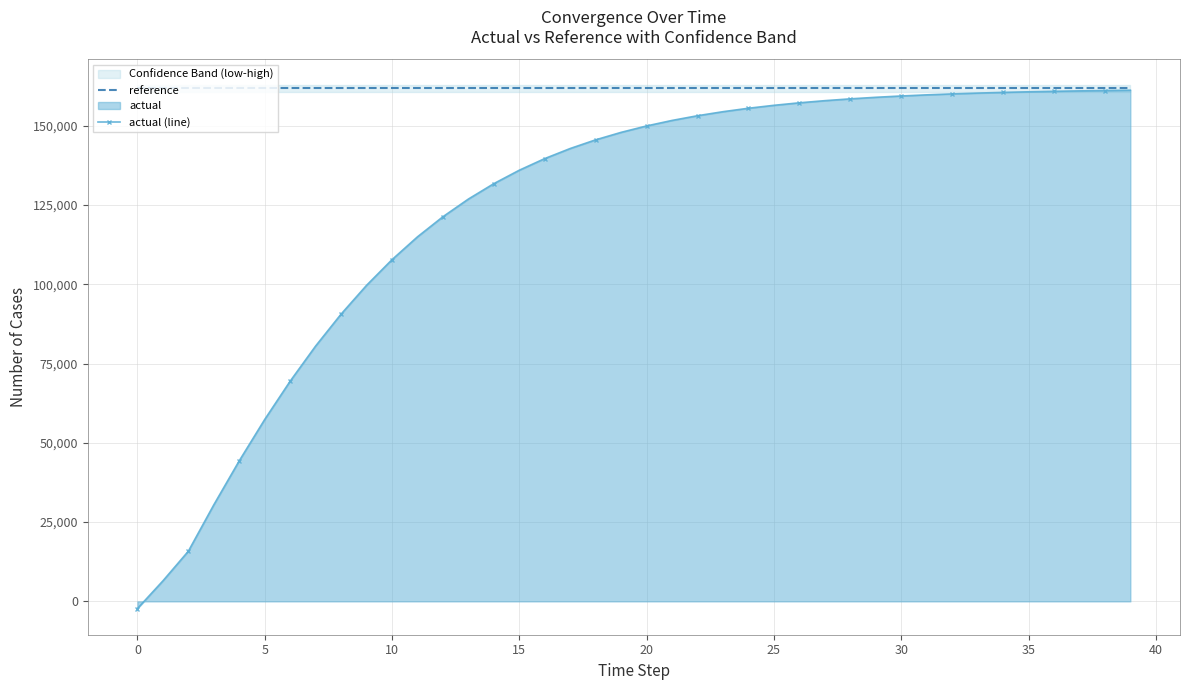

What value does the actual (line) series have at 22?

153172.1